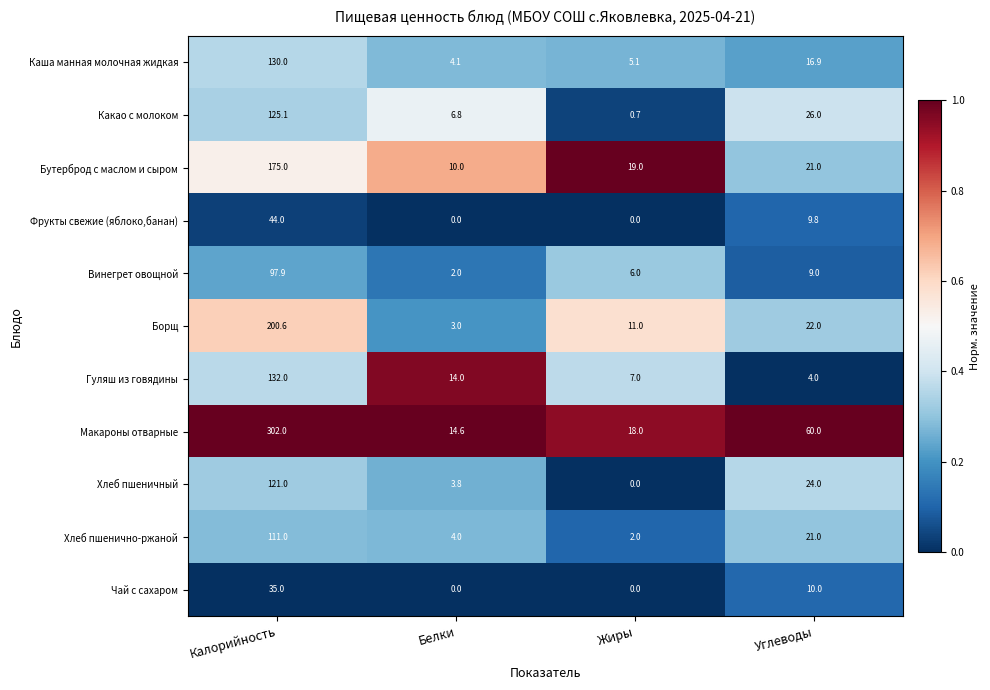

What is the difference between the maximum and minimum values in the Хлеб пшеничный series?

121.0